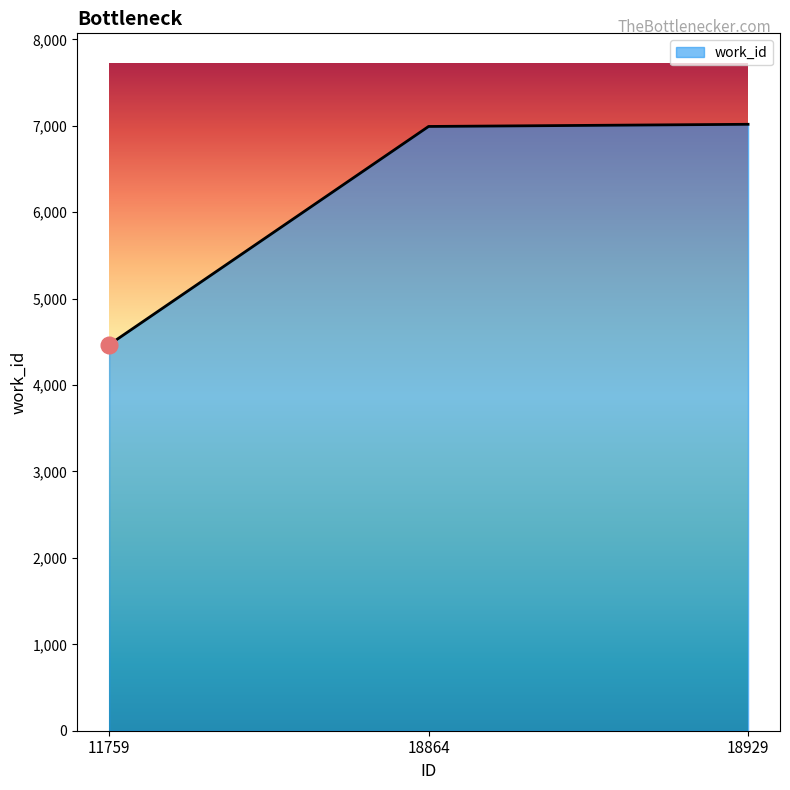

Is it true that the value at 18929 is 7017?

True